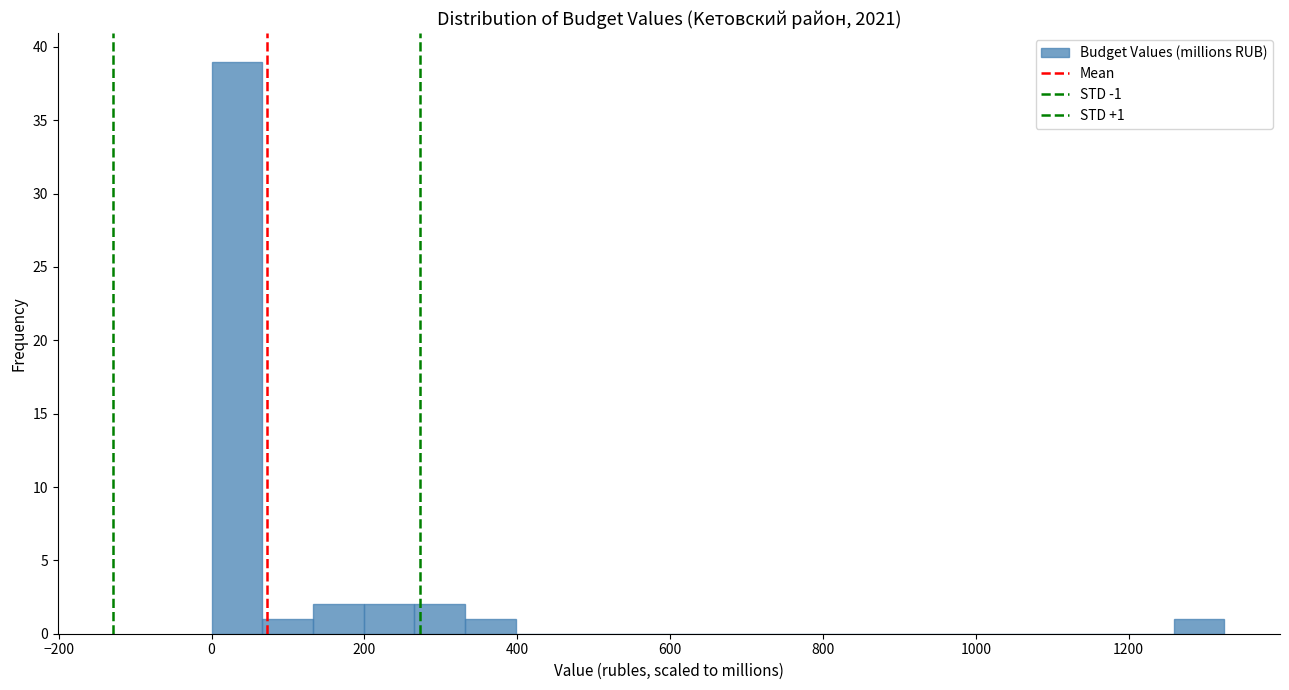

Around what value on the x-axis is the tallest bar? Give the approximate position of its centre, as read against the axis.

40